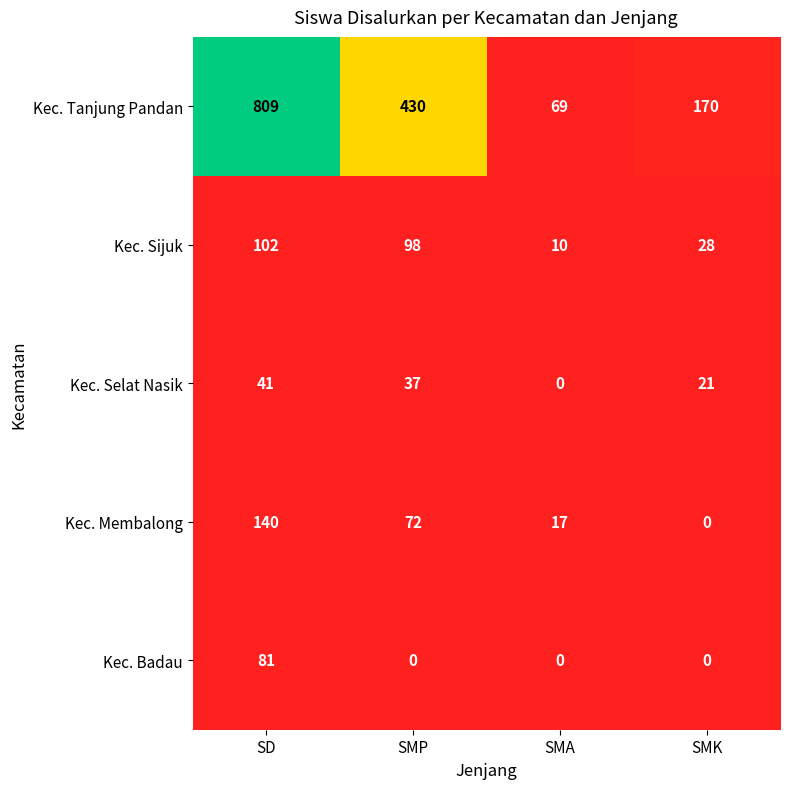

Which series has the largest range (max minus min)?

Kec. Tanjung Pandan